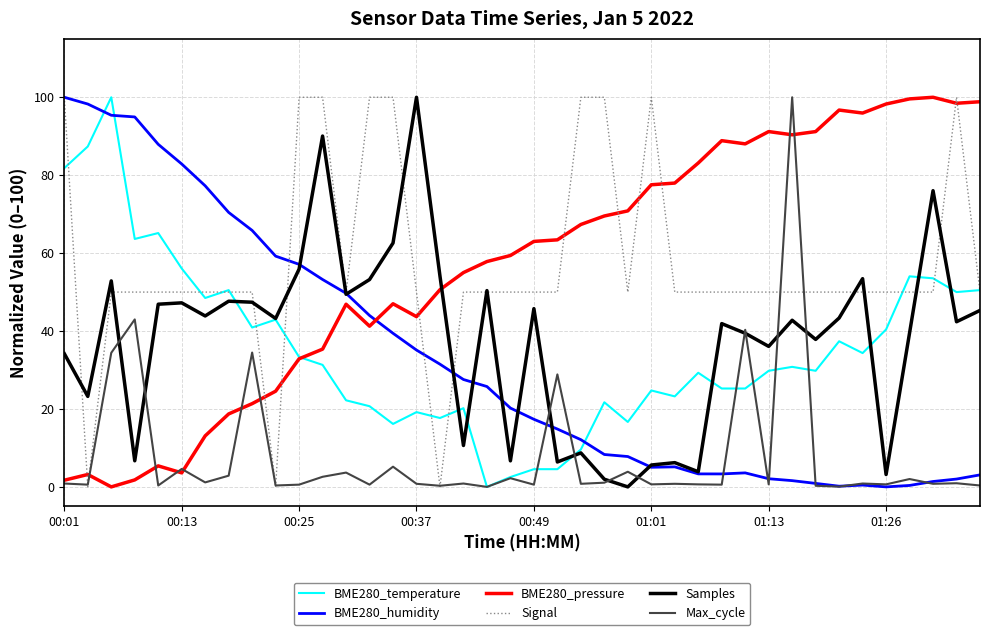

What is the greatest value displayed?

100.0